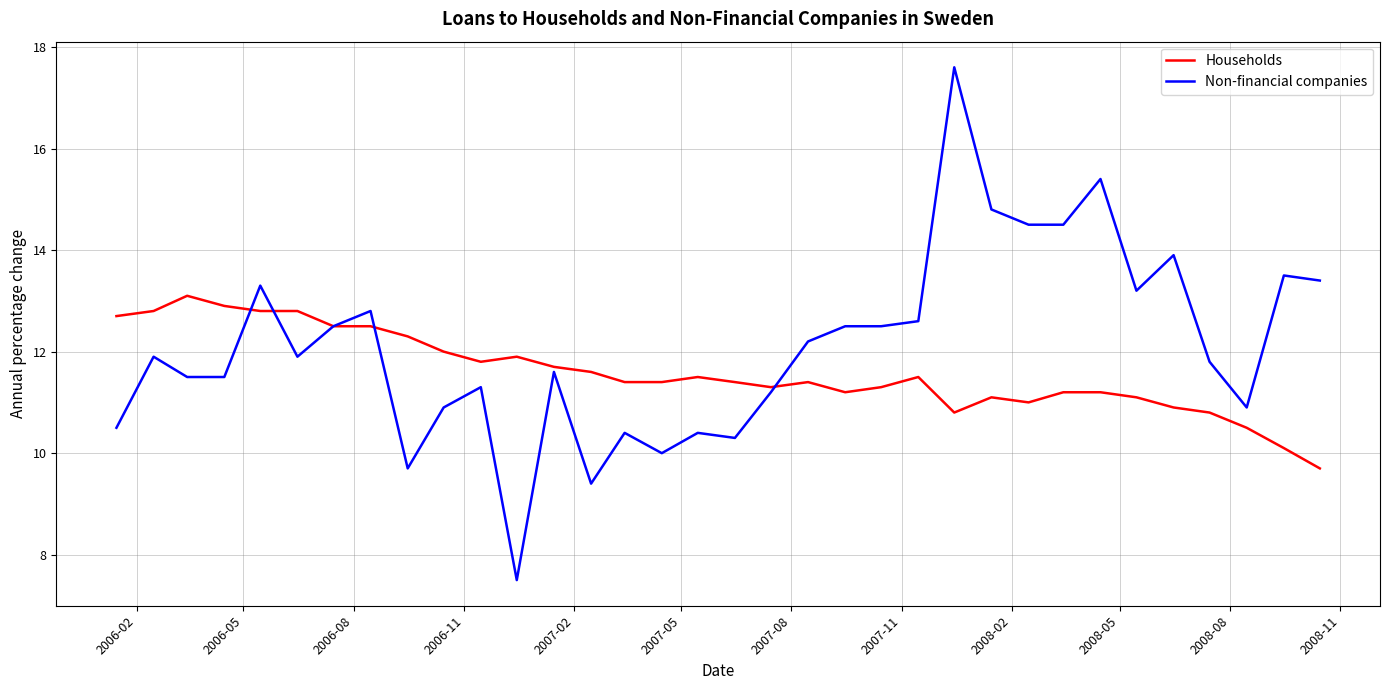

Which series has the largest total across all categories?

Non-financial companies